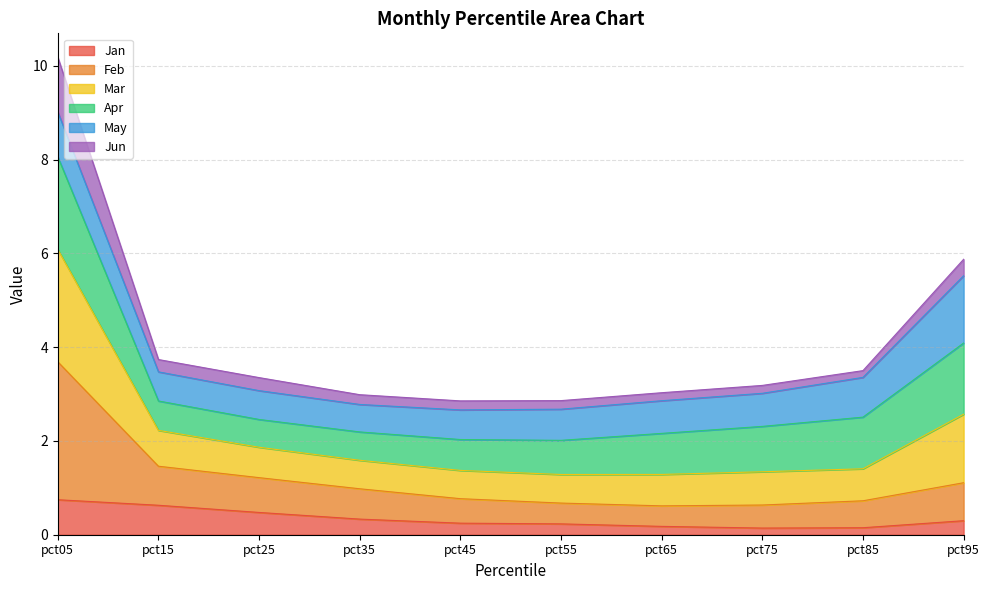

At which category is the sum across all series the highest?

pct05